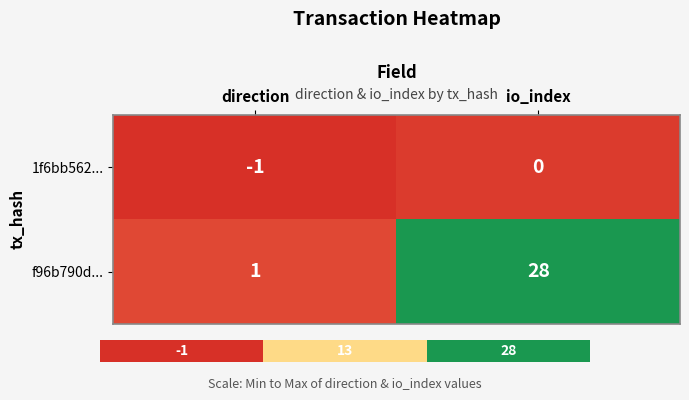

Rank the categories by 1f6bb562... value from lowest to highest.

direction, io_index